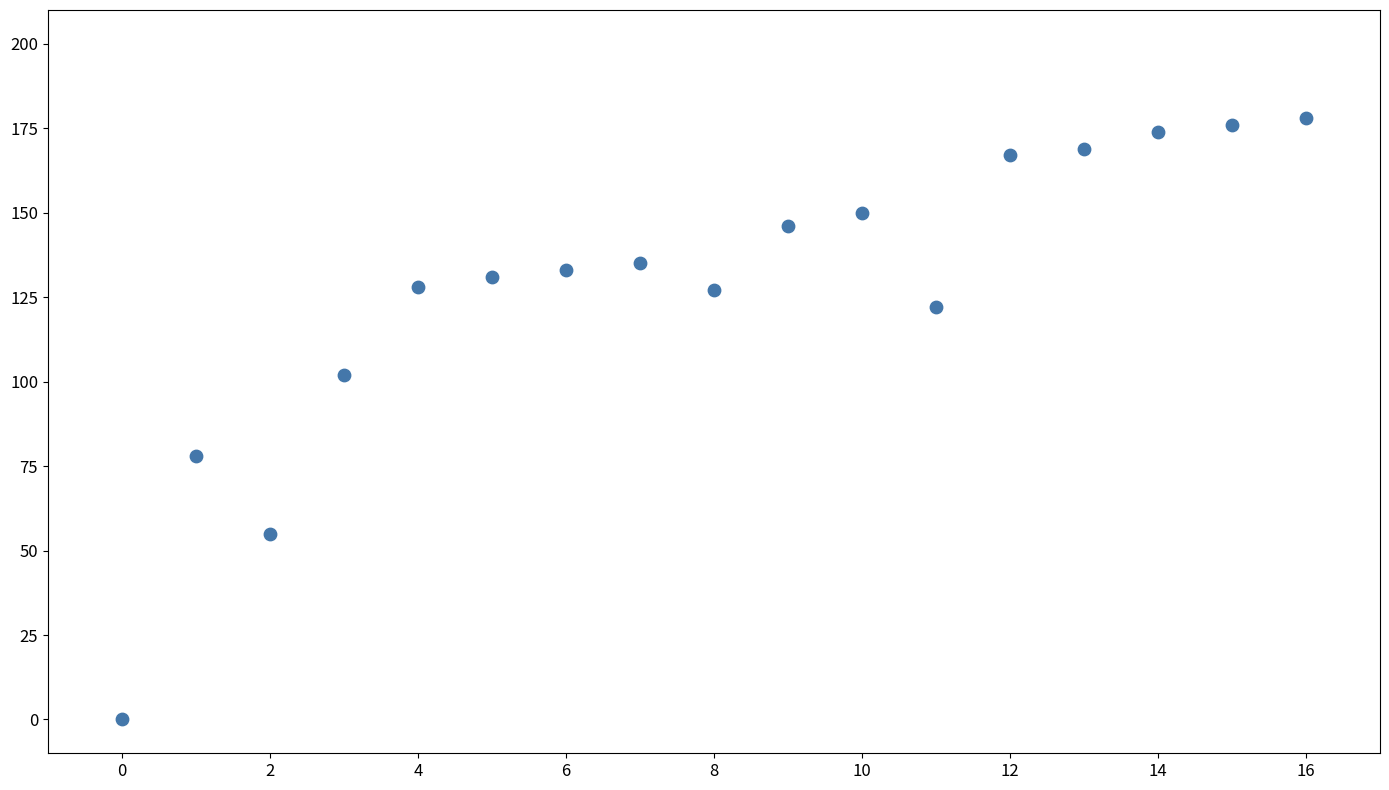

What is the range of Y values (max minus min)?

178